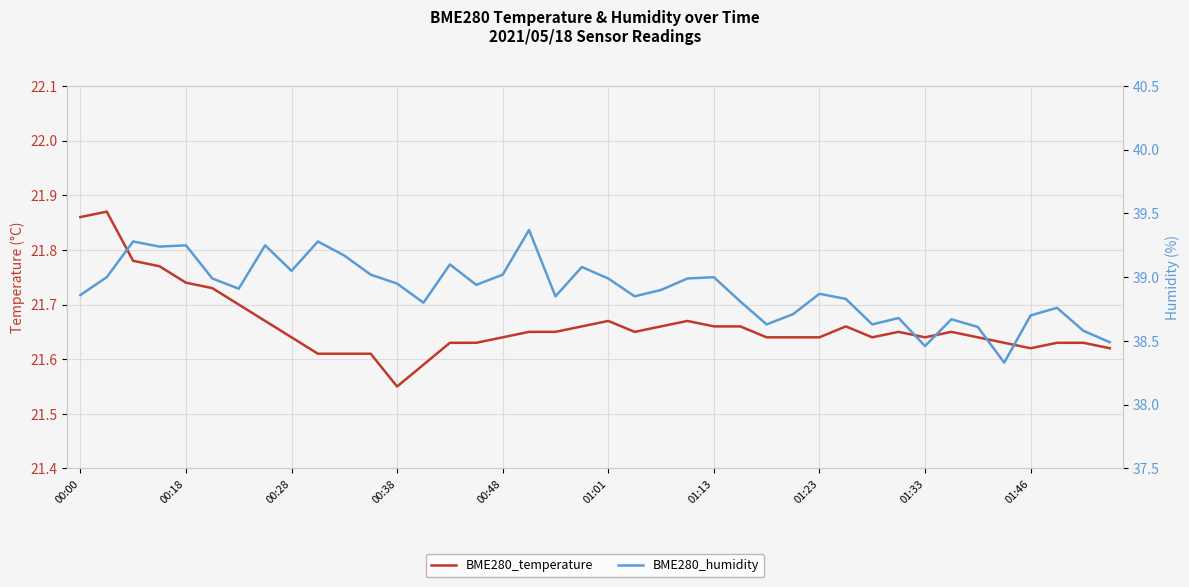

Reading right to left, extract all data points from this chart.

BME280_temperature: 21.6	21.6	21.6	21.6	21.6	21.6	21.6	21.6	21.6	21.6	21.7	21.6	21.6	21.6	21.7	21.7	21.7	21.7	21.6	21.7	21.7	21.6	21.6	21.6	21.6	21.6	21.6	21.6	21.6	21.6	21.6	21.6	21.7	21.7	21.7	21.7	21.8	21.8	21.9	21.9
BME280_humidity: 38.5	38.6	38.8	38.7	38.3	38.6	38.7	38.5	38.7	38.6	38.8	38.9	38.7	38.6	38.8	39.0	39.0	38.9	38.9	39.0	39.1	38.9	39.4	39.0	38.9	39.1	38.8	39.0	39.0	39.2	39.3	39.0	39.2	38.9	39.0	39.2	39.2	39.3	39.0	38.9